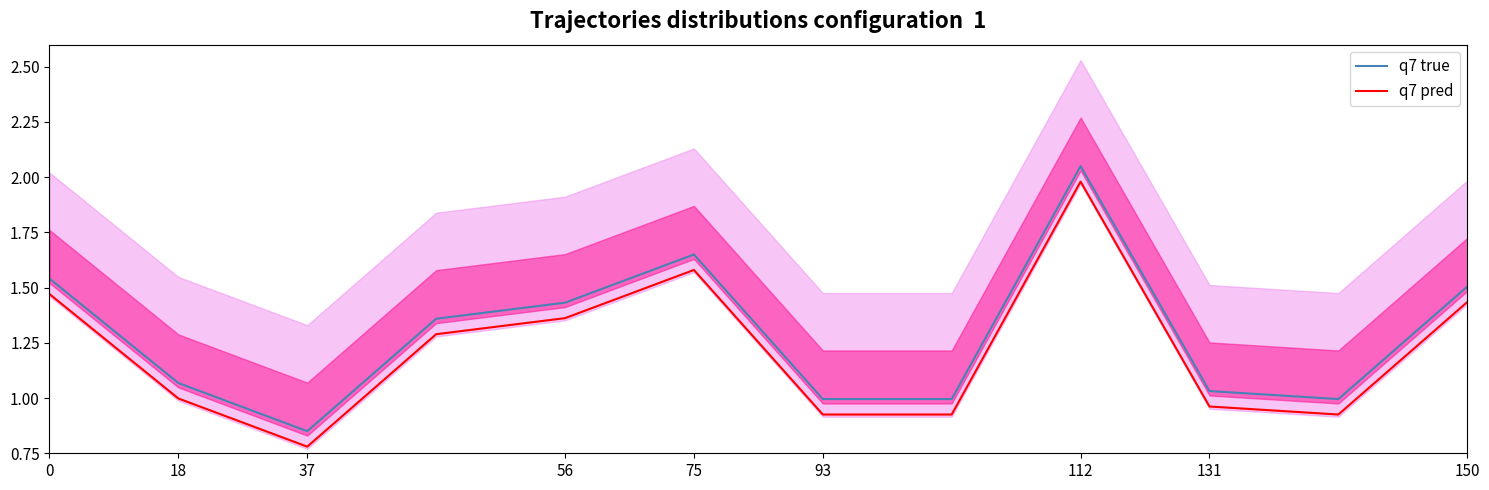

Reading right to left, extract all data points from this chart.

q7 true: 1.5	1.0	1.0	2.0	1.0	1.0	1.6	1.4	1.4	0.8	1.1	1.5
q7 pred: 1.4	0.9	1.0	2.0	0.9	0.9	1.6	1.4	1.3	0.8	1.0	1.5